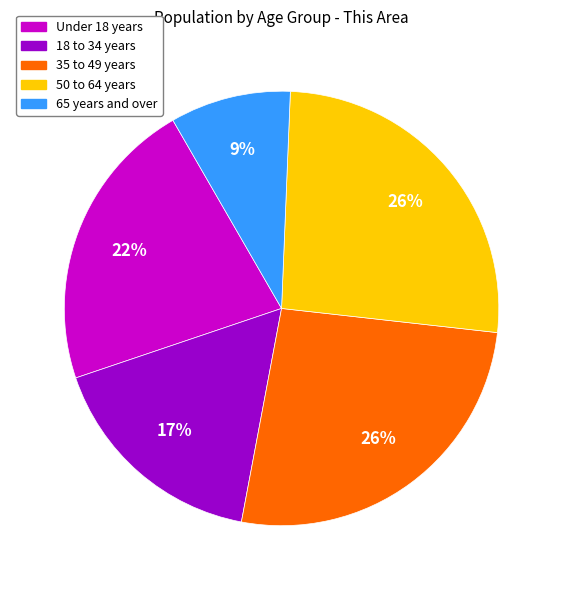

To the nearest percent, what is the difference between the largest and smallest slice percentages?

17%